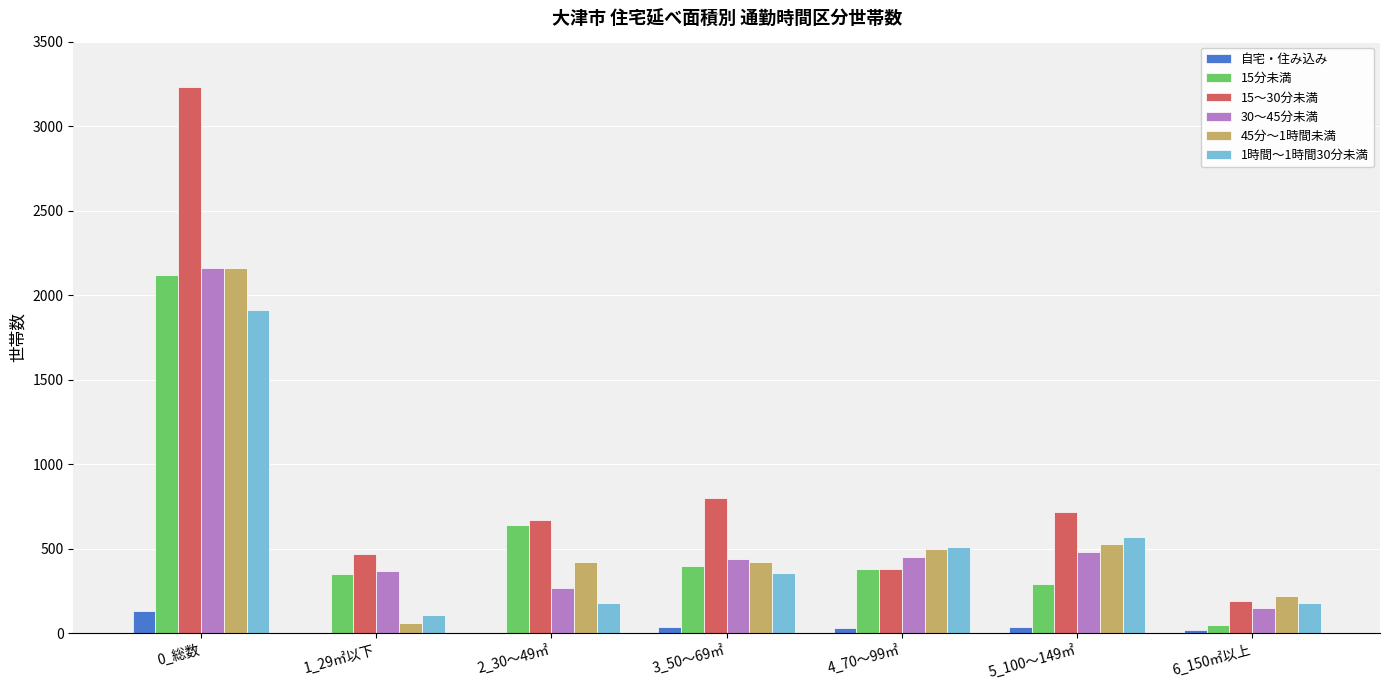

What value does the 15～30分未満 series have at 3_50～69㎡, to the nearest 10?

800